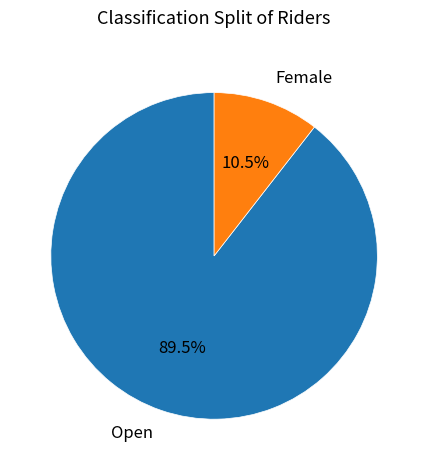

Which has a higher value, Female or Open?

Open